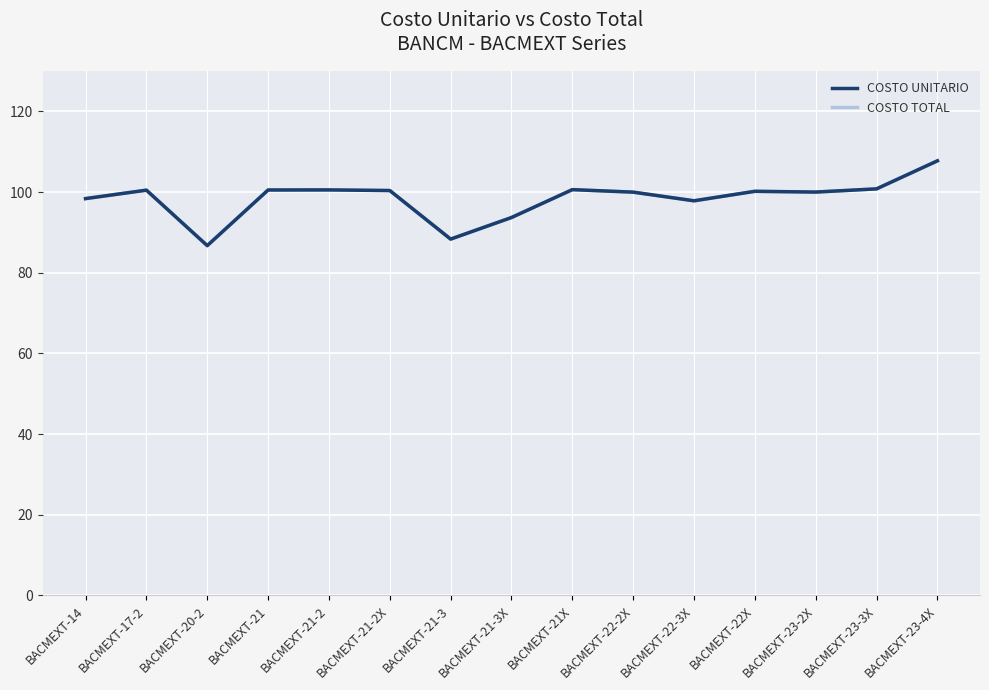

Does the chart display data point markers on the line(s)?

No